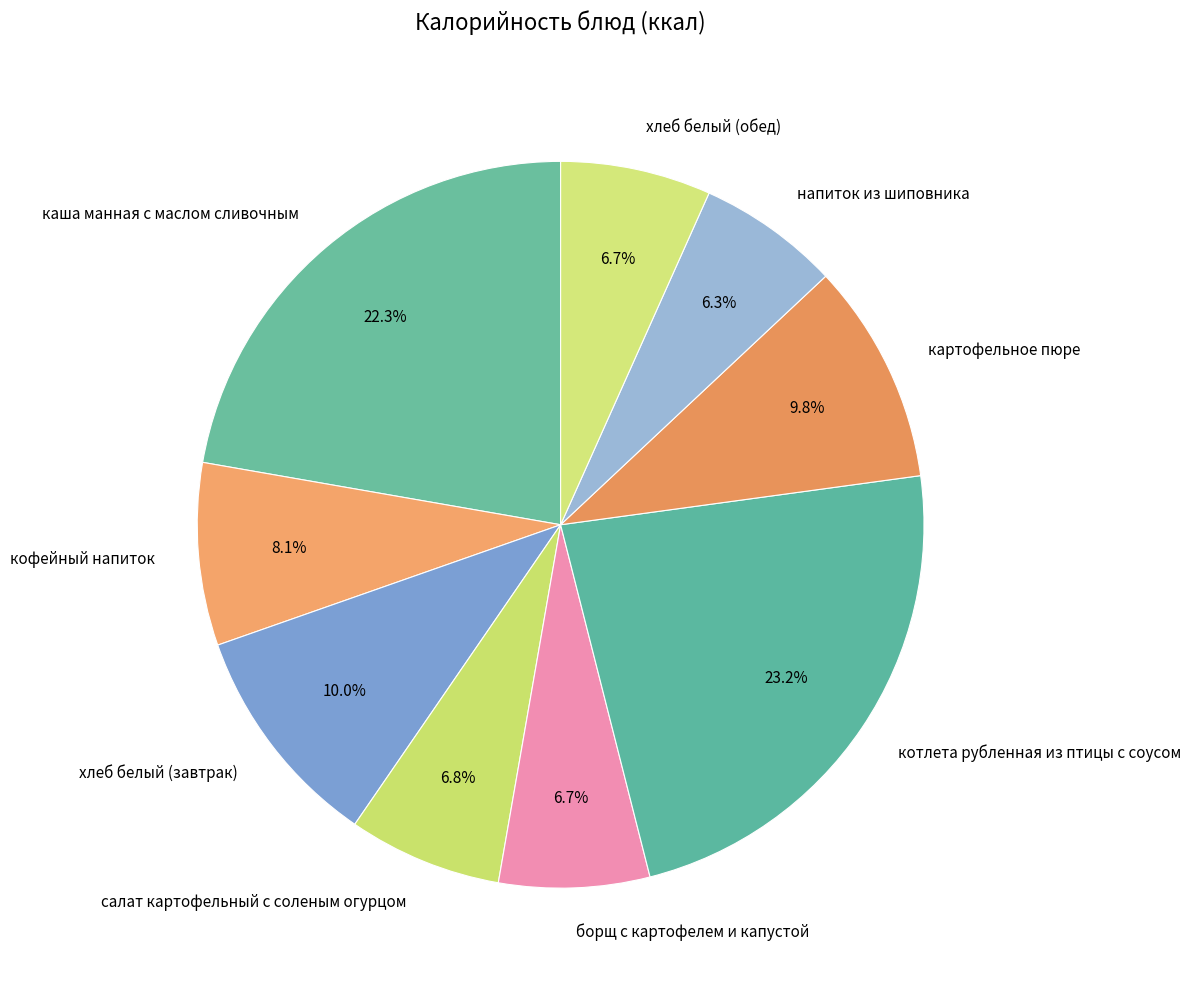

What percentage is the салат картофельный с соленым огурцом slice, to the nearest percent?

7%